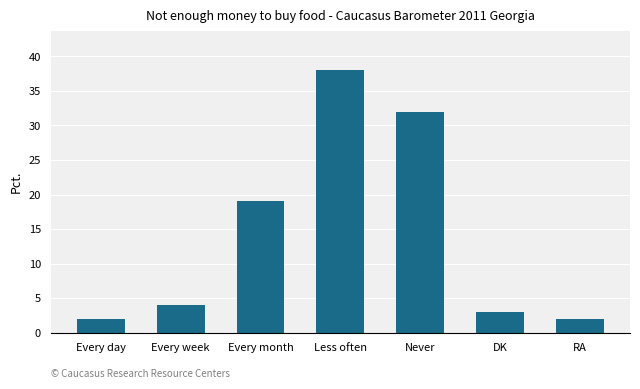

What is the average value?

14